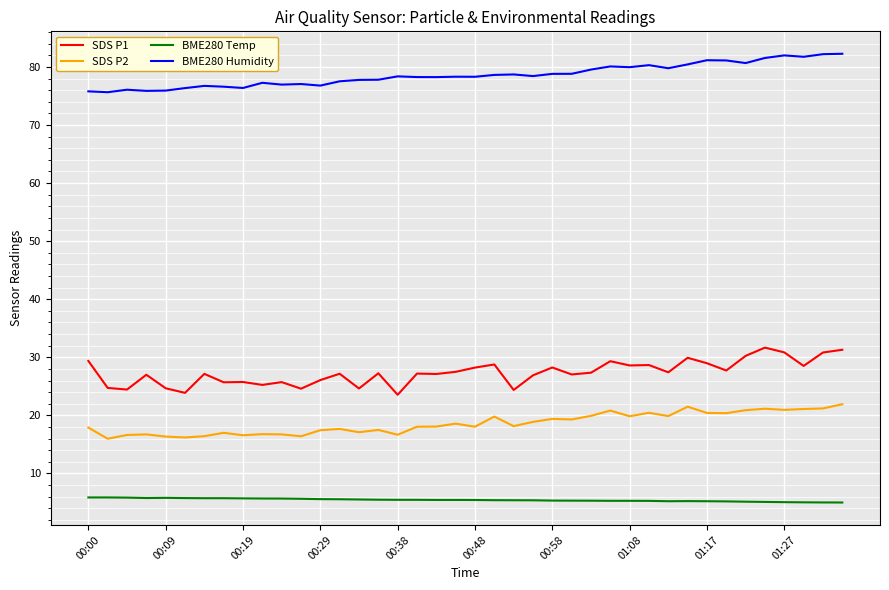

Rank the series by their maximum value, from lowest to highest.

BME280 Temp, SDS P2, SDS P1, BME280 Humidity